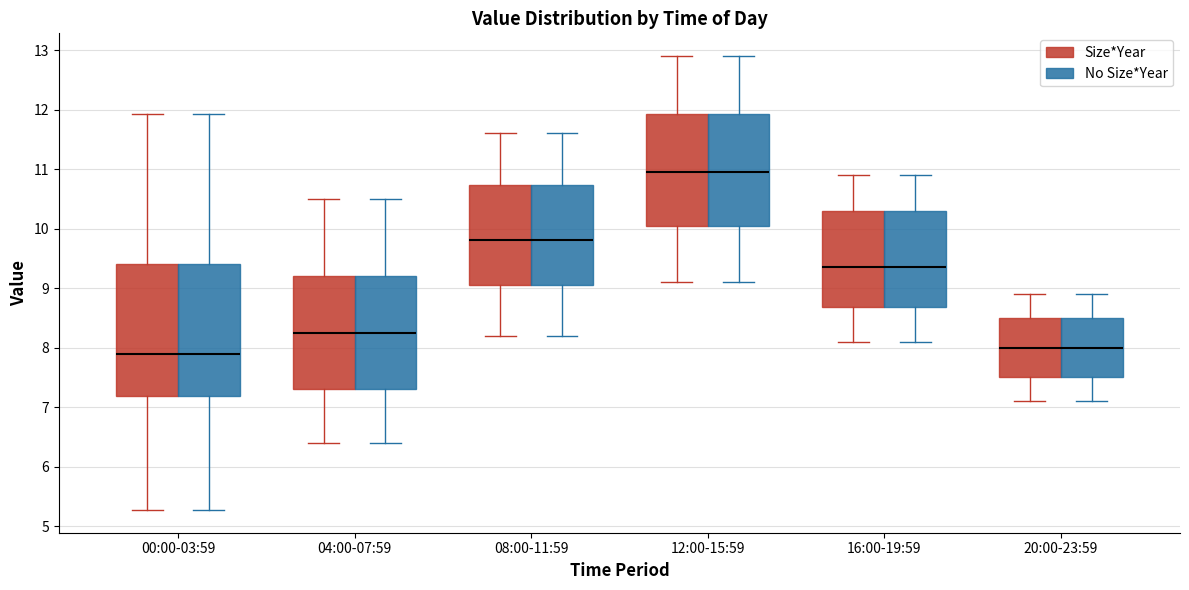

Where does the lower whisker of the box for 12:00-15:59 (Size*Year) end on the y-axis? The values are not printed on the chart, so give them approximately, as read against the axis.

9.1